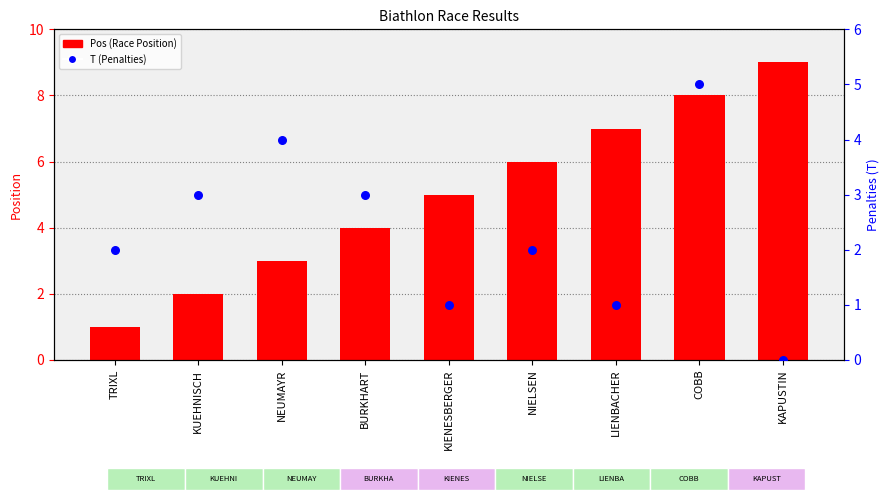

Which series contains the highest Y value?

Pos (Race Position)